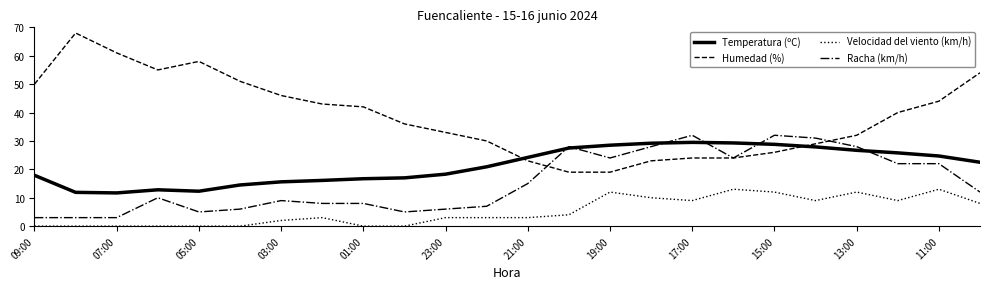

True or false: Humedad (%) and Temperatura (ºC) intersect in this chart.

True